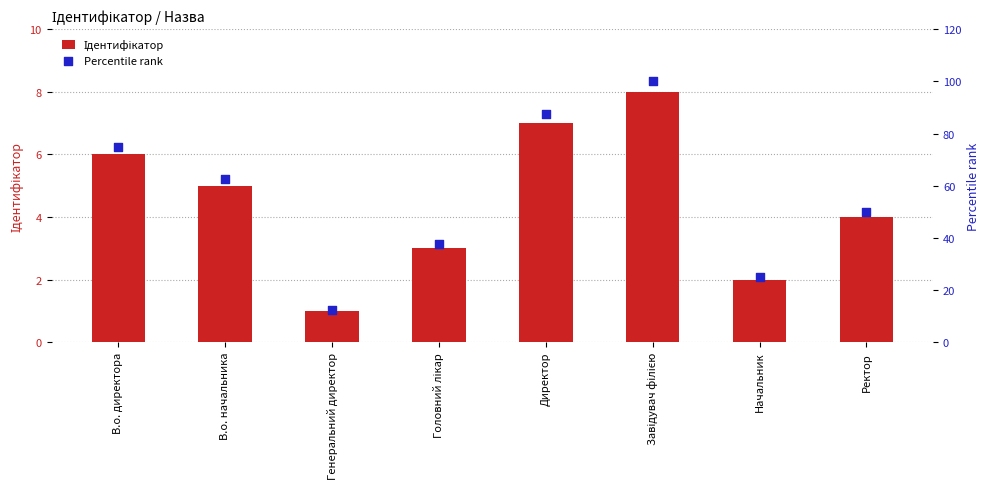

Which series has the largest Y range (max minus min)?

Percentile rank